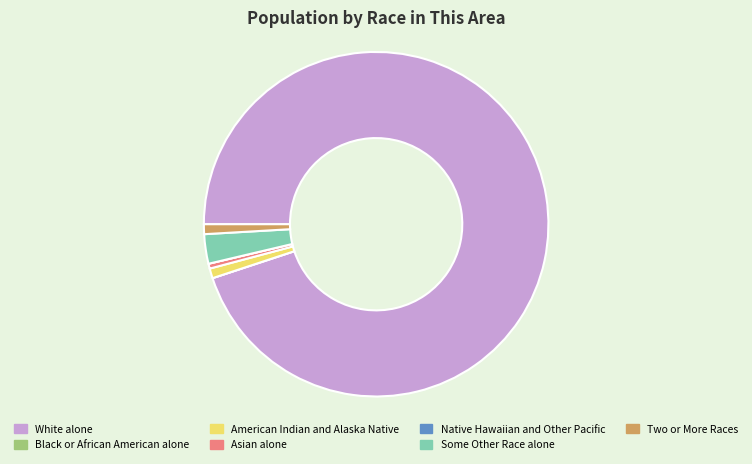

What is the largest slice in the pie chart?

White alone